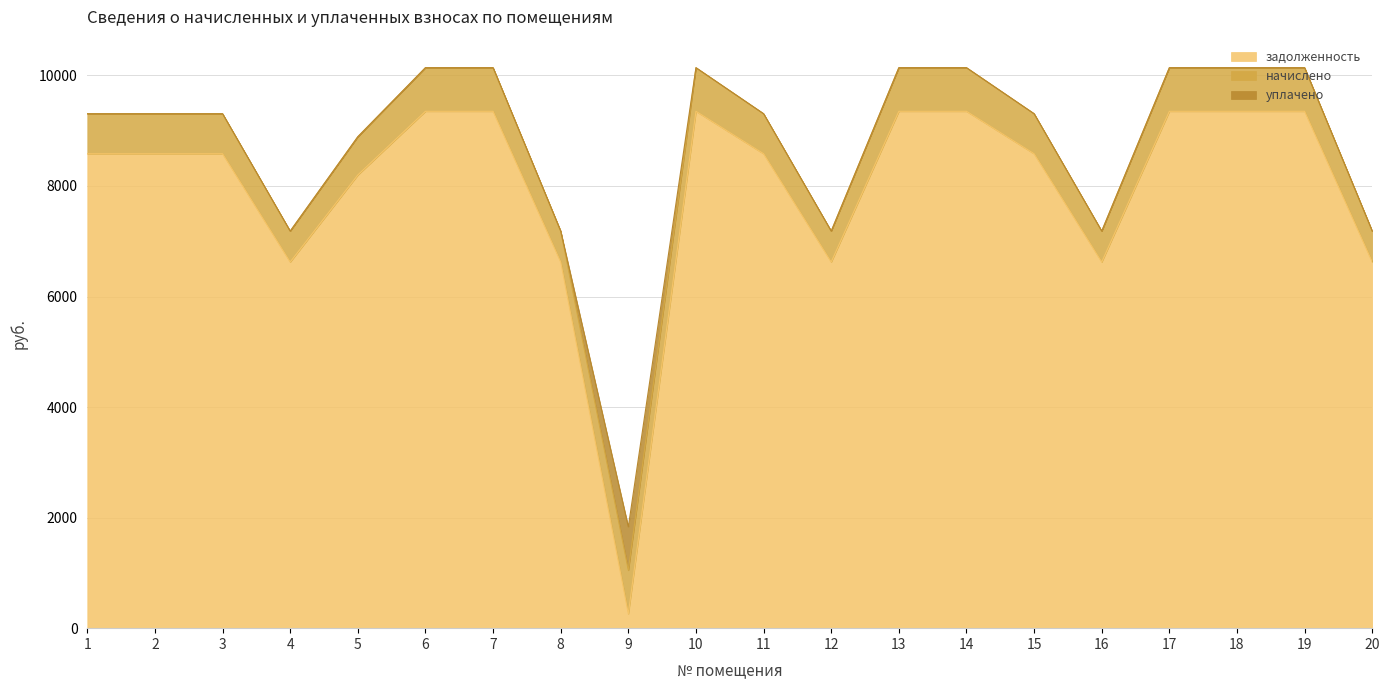

True or false: уплачено has more than 1 points higher than both neighbors.

False